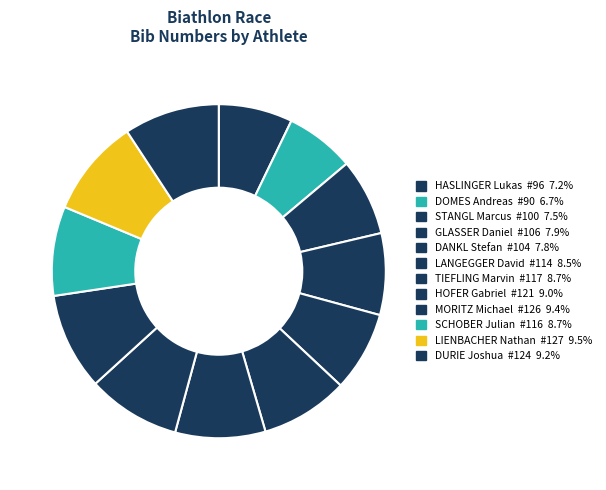

Count the number of slices in the pie.

12